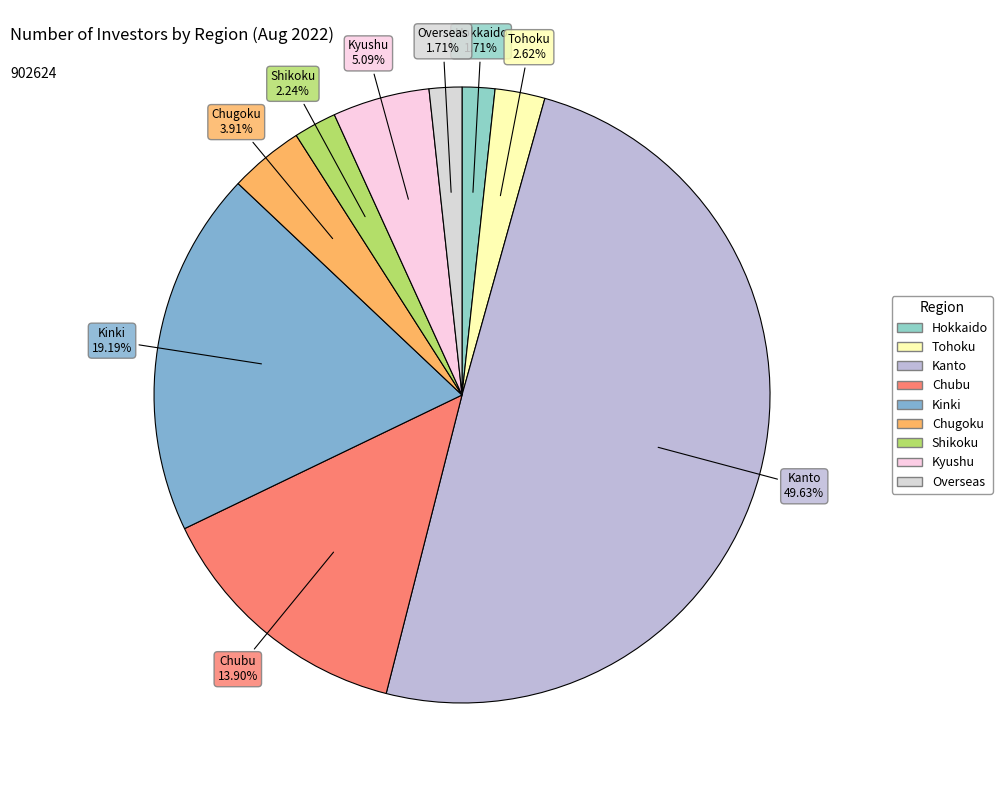

The Kinki slice represents 14% of the pie. True or false?

False